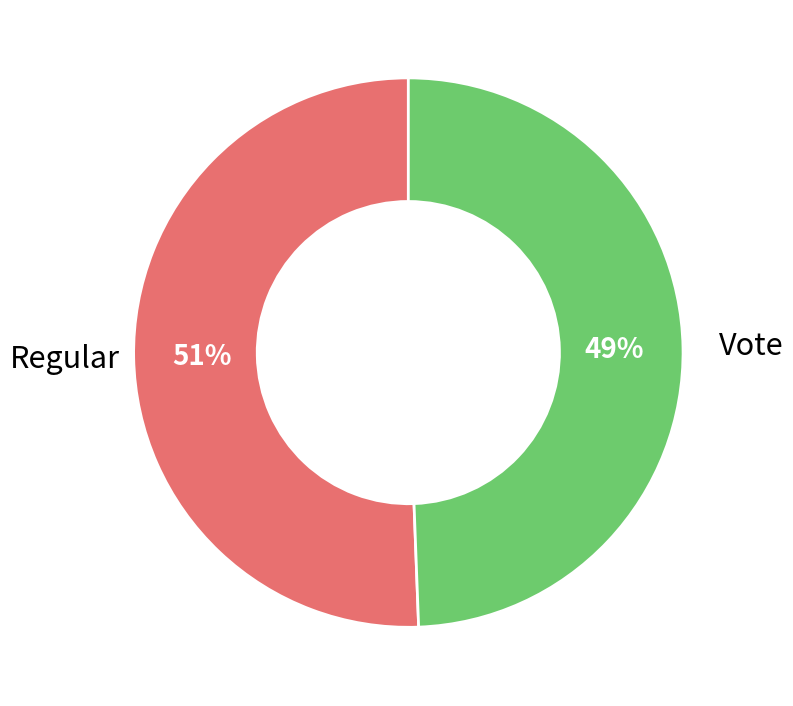

What is the ratio of the value at Regular to the value at Vote?

1.0